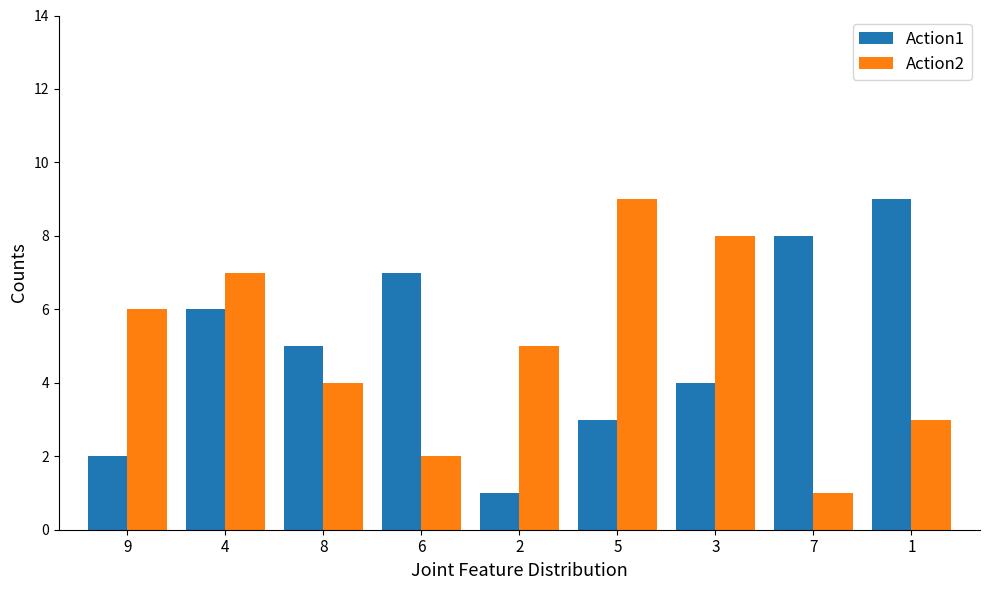

What is the maximum value shown in the chart?

9